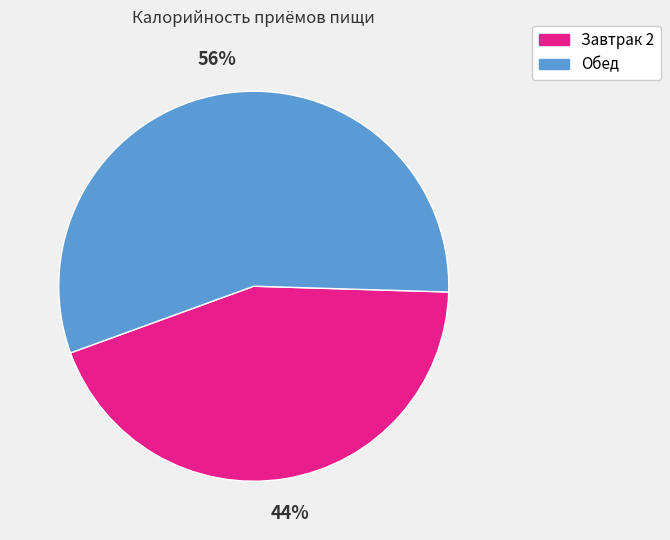

To the nearest percent, what is the difference between the Обед and Завтрак 2 slice percentages?

12%